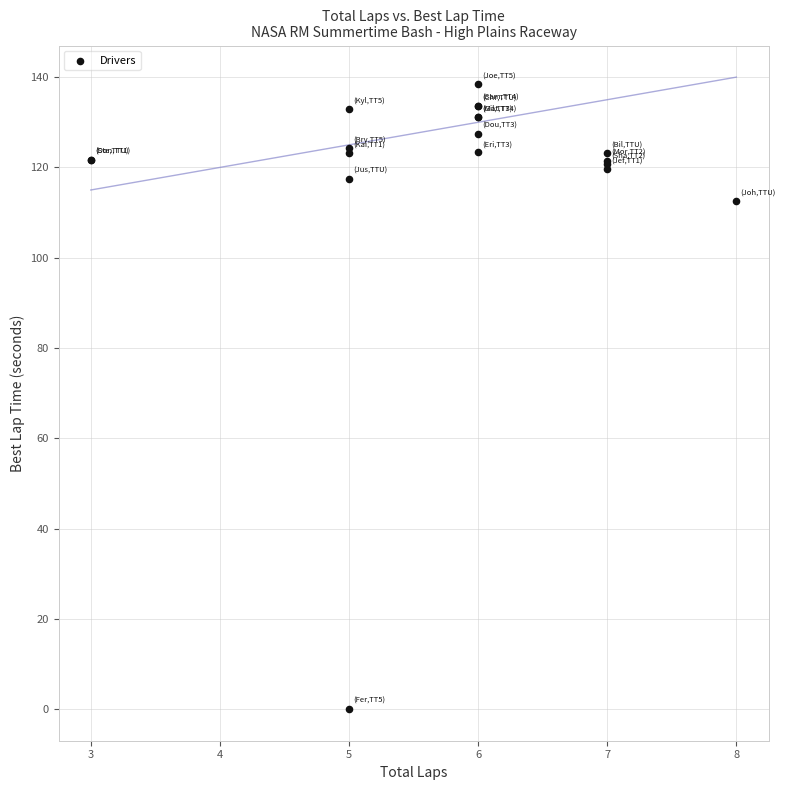

What Y value in the scatter plot is closest to 69?

112.6